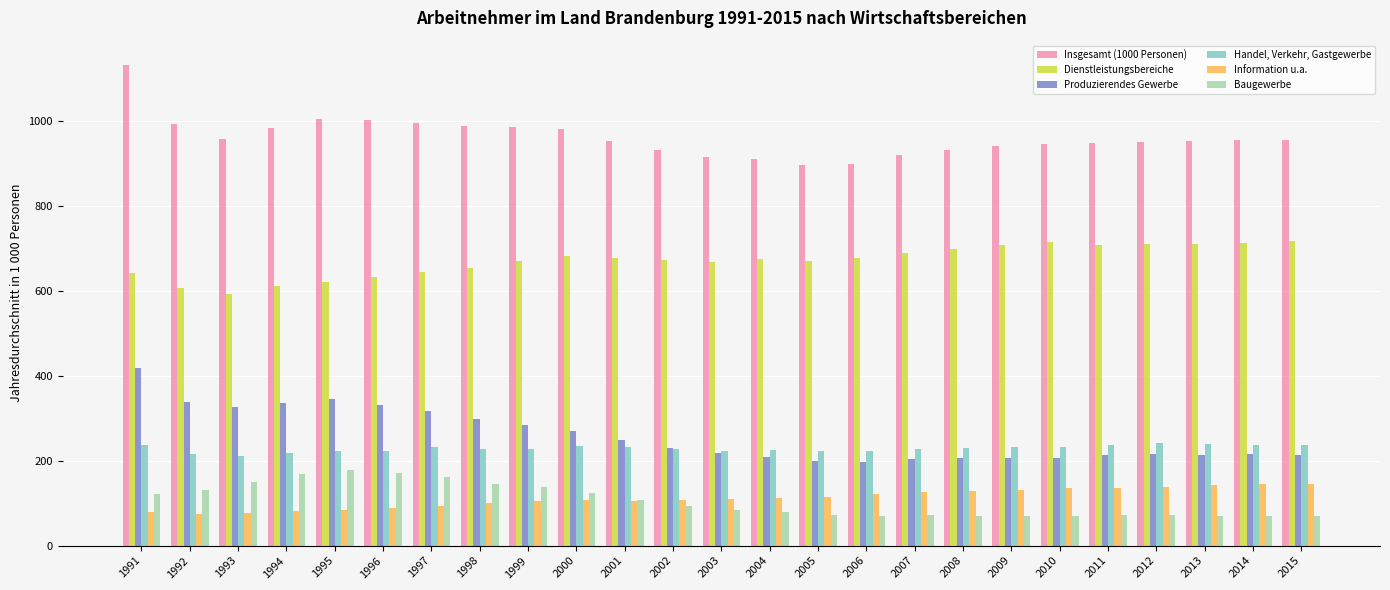

True or false: Dienstleistungsbereiche has a value of 609.9 at 1994.

True